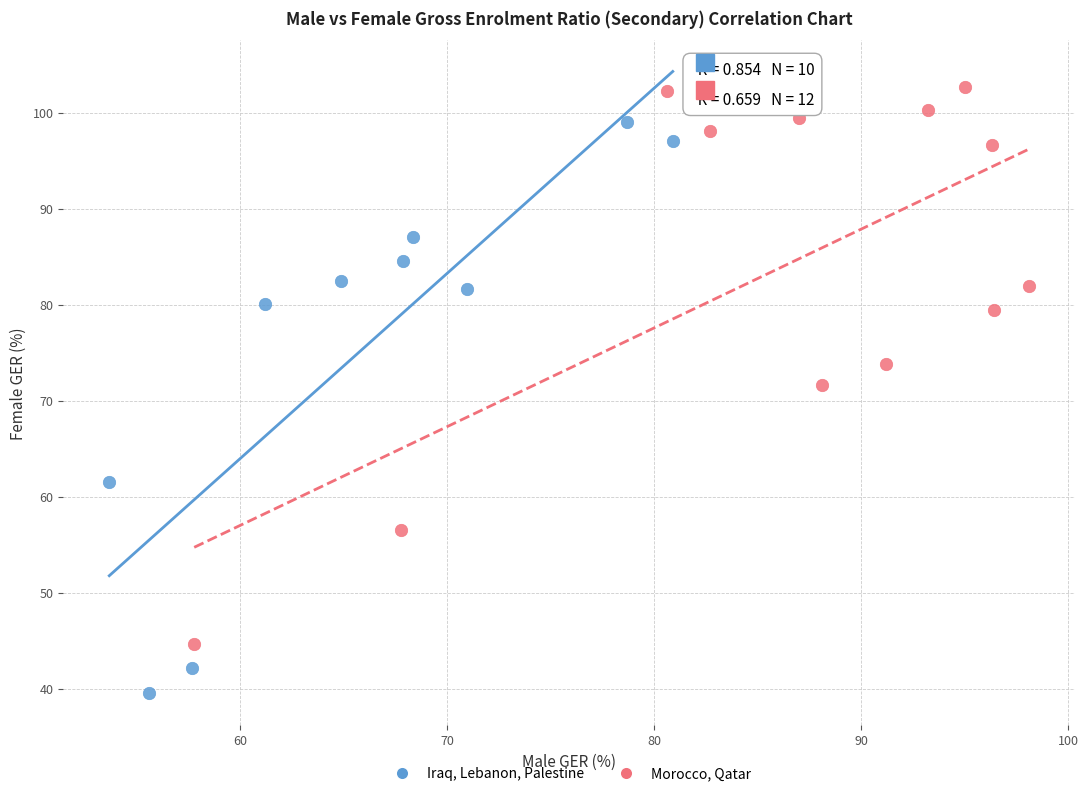

Which series contains the lowest Y value?

Iraq, Lebanon, Palestine